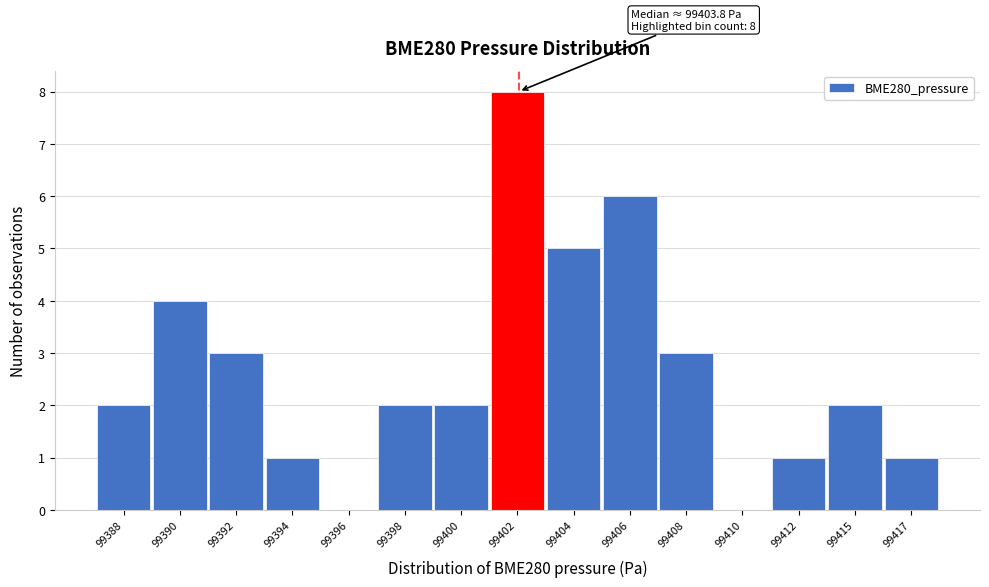

Reading left to right, list all the values displayed in this chart.

99388=2	99390=4	99392=3	99394=1	99396=0	99398=2	99400=2	99402=8	99404=5	99406=6	99408=3	99410=0	99412=1	99415=2	99417=1